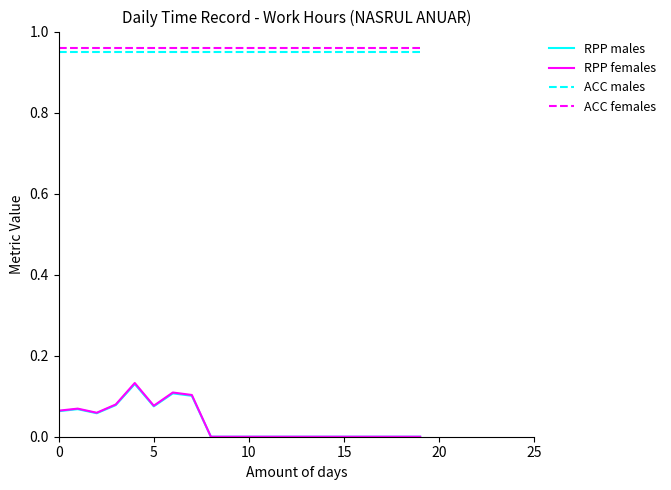

How many lines are shown in the chart?

4